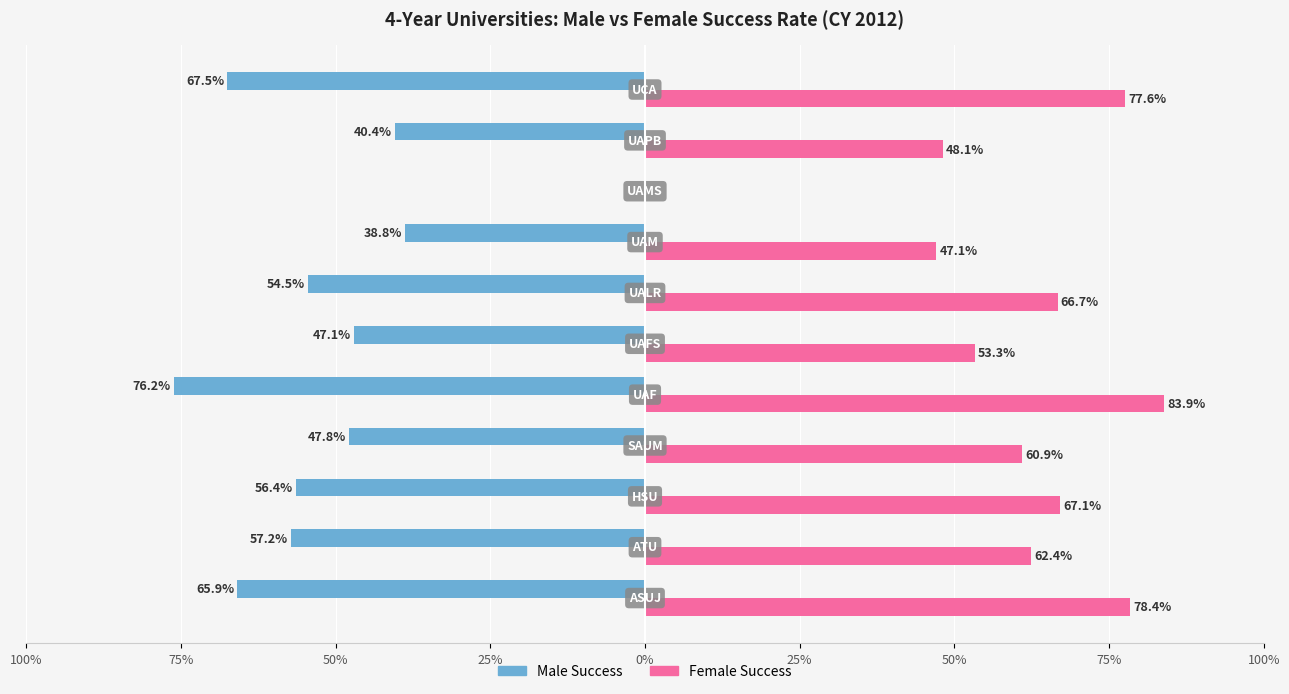

What are all the series names shown in the legend?

Male Success, Female Success